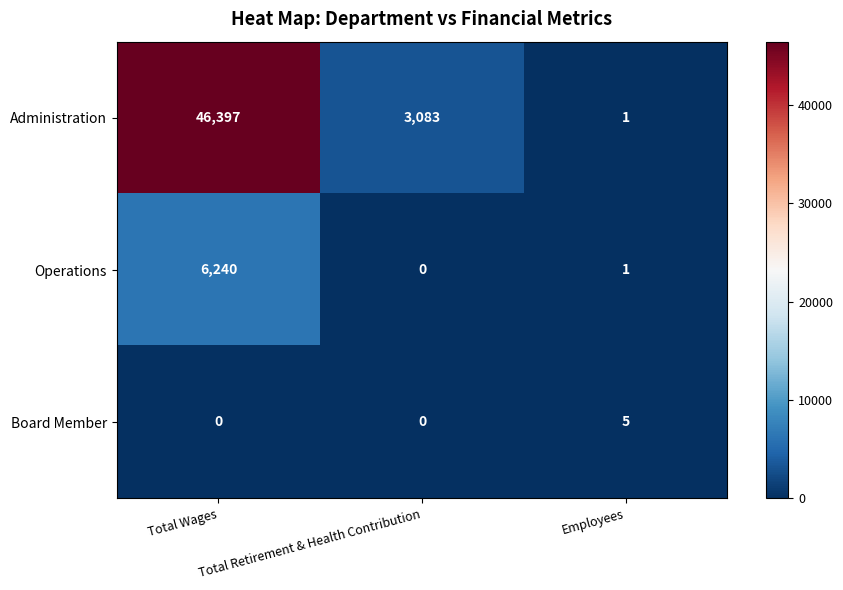

What is the maximum value shown in the chart?

46397